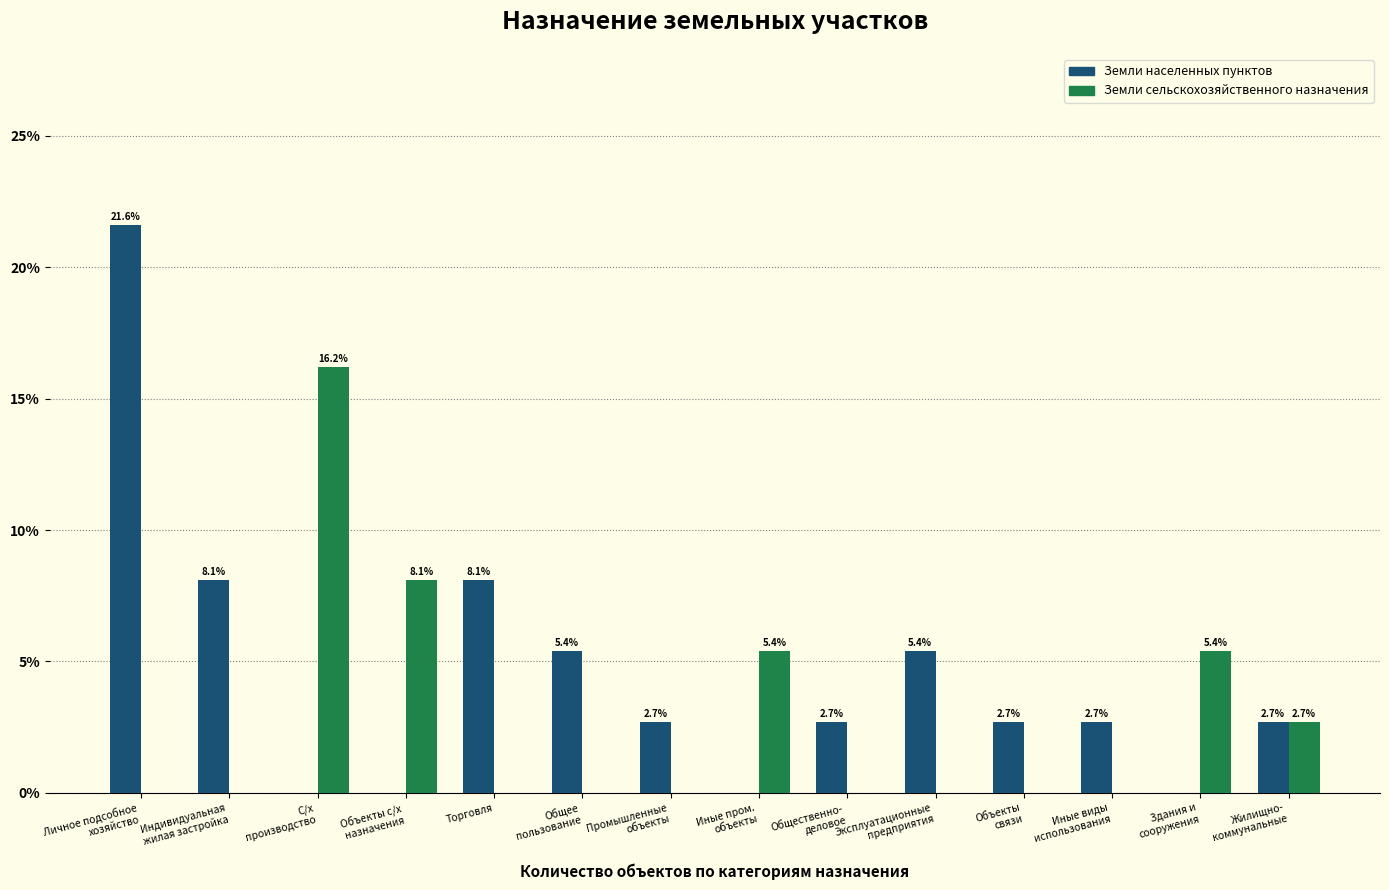

What is the sum of all Земли сельскохозяйственного назначения values?

37.8